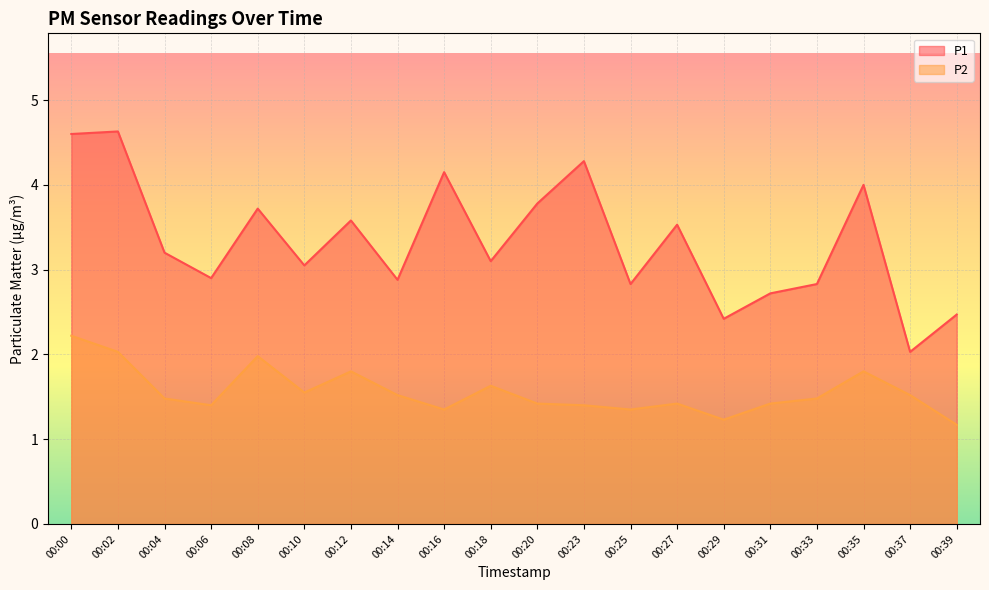

What is the value of the P1 point at the 12th from the left?

4.3